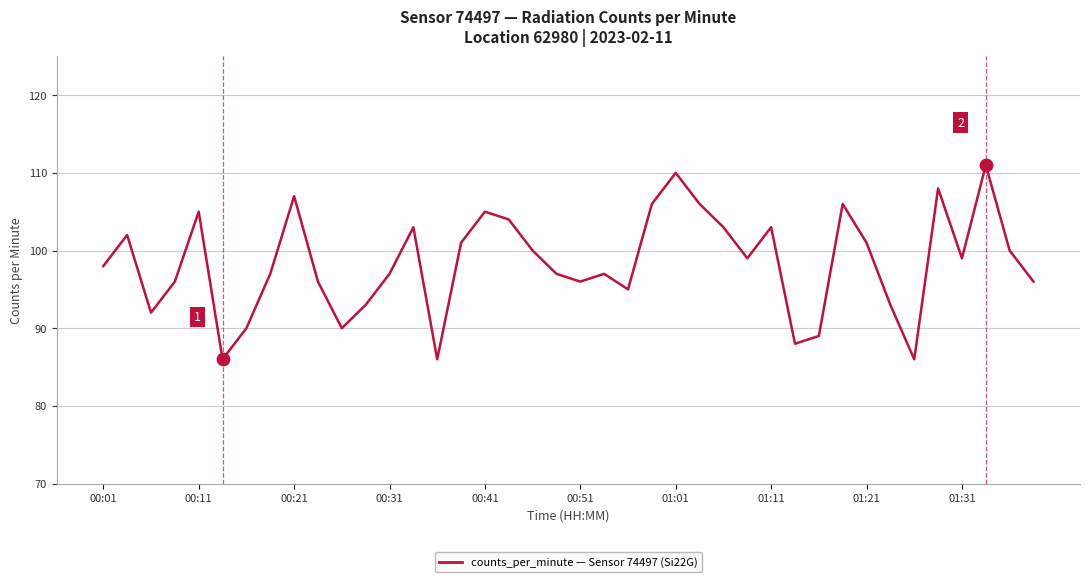

What is the difference between the maximum and minimum values?

25